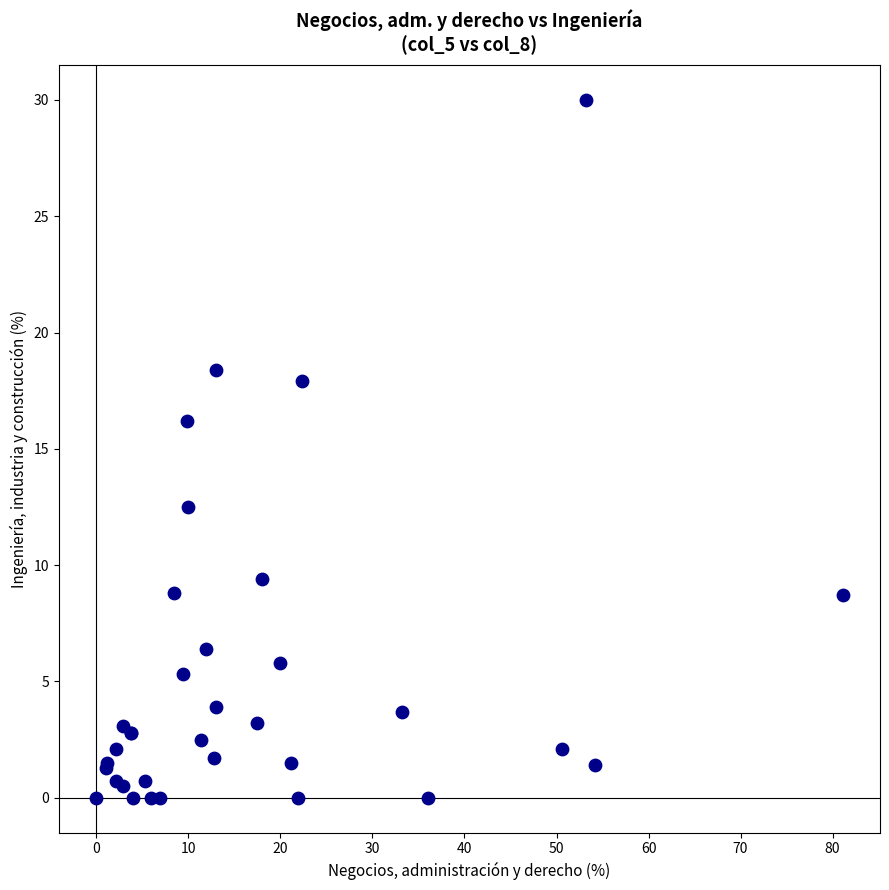

What Y value in the scatter plot is closest to 15?

16.2